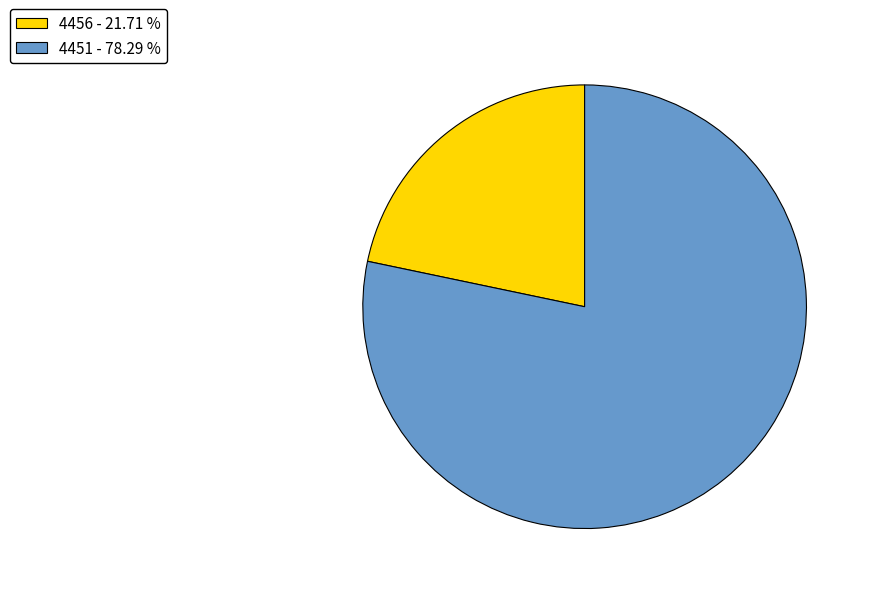

True or false: 4451 accounts for 78% of the total.

True